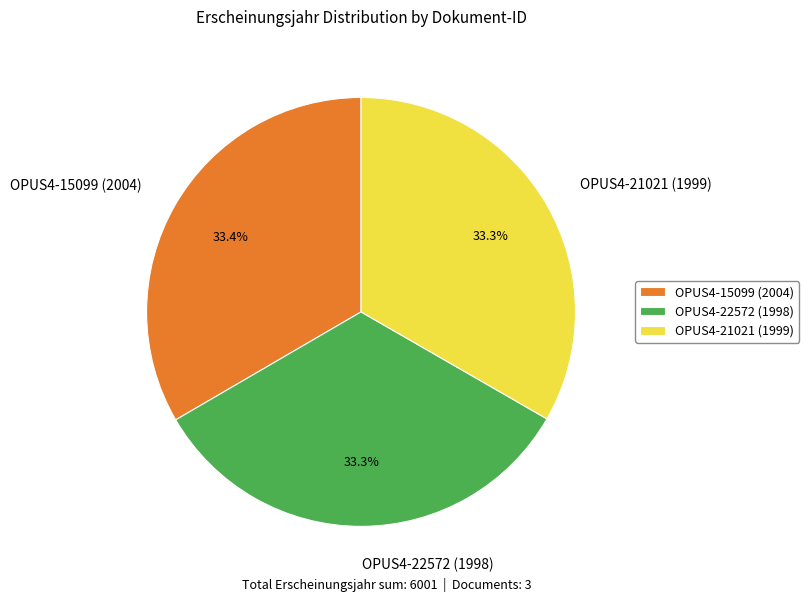

How many segments does this pie chart have?

3